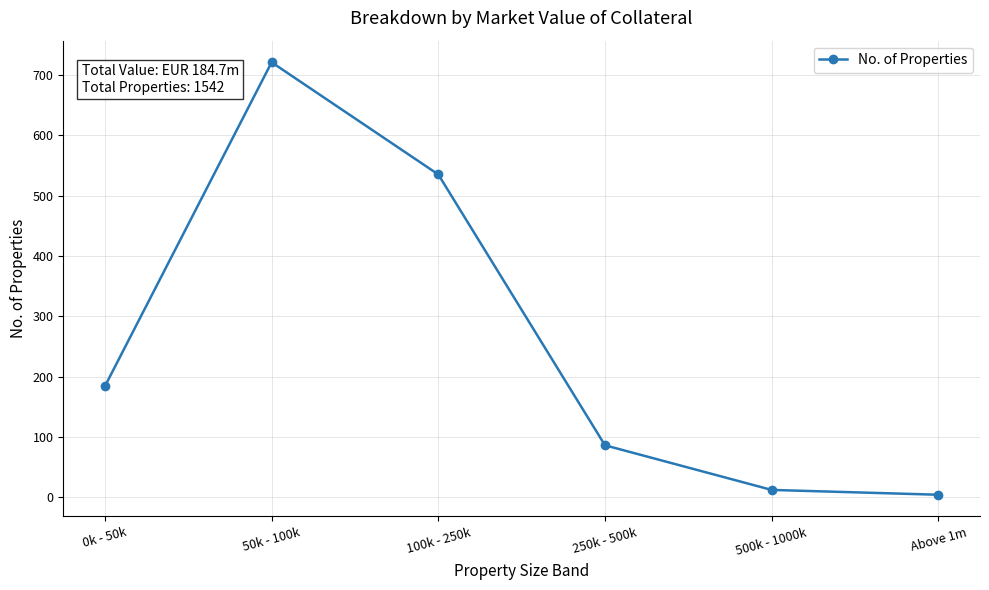

What is the difference between the values at Above 1m and 50k - 100k?

717